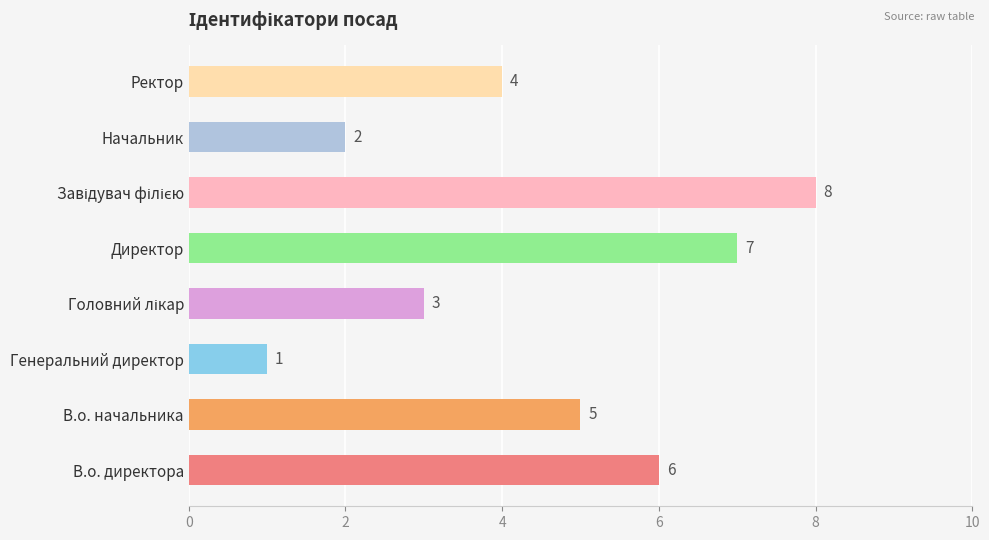

Read the value at В.о. начальника.

5